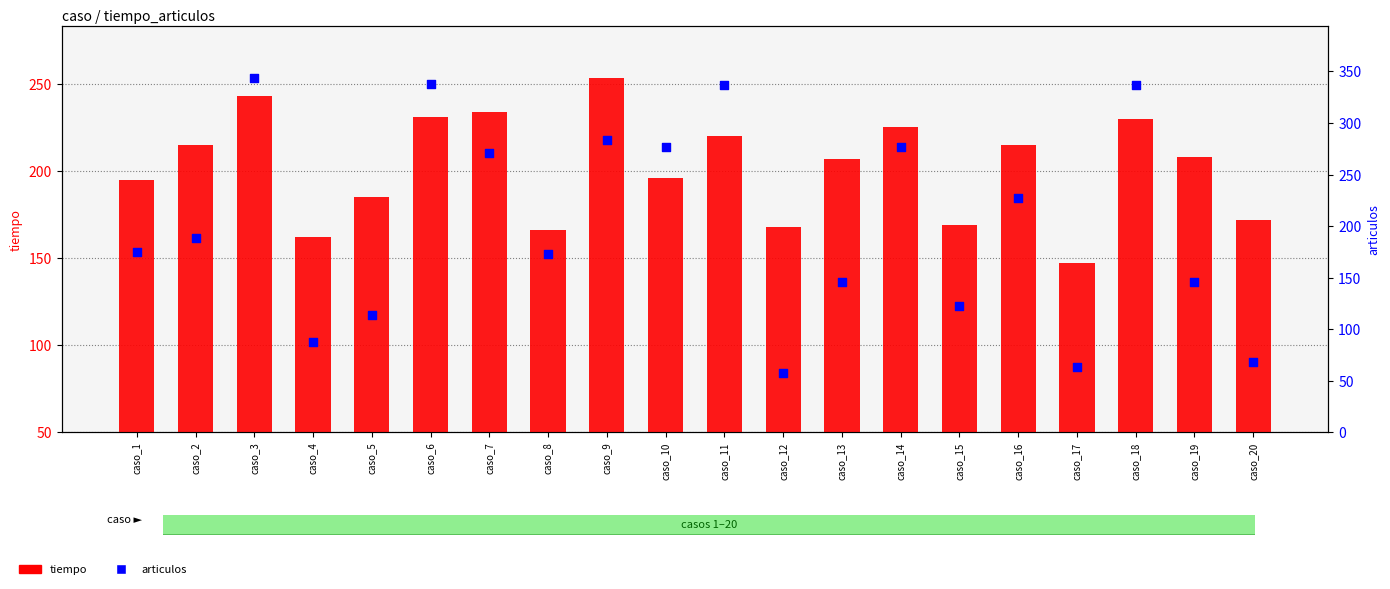

Which series reaches the minimum Y coordinate?

articulos